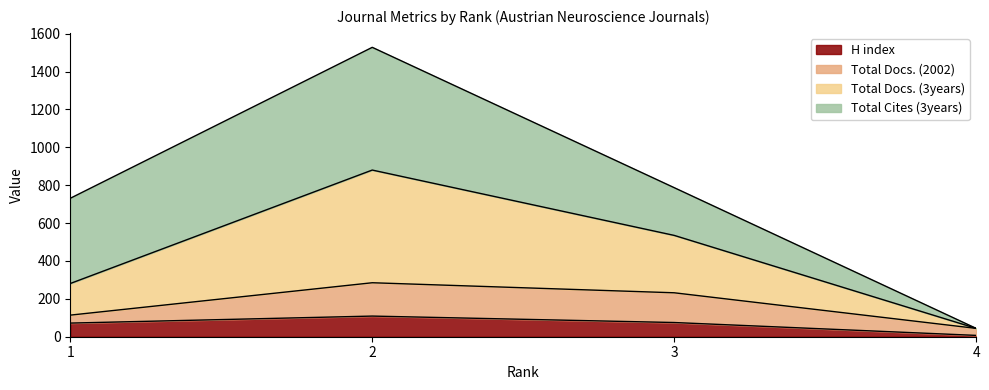

How many interior local peaks does the Total Docs. (3years) series have?

1